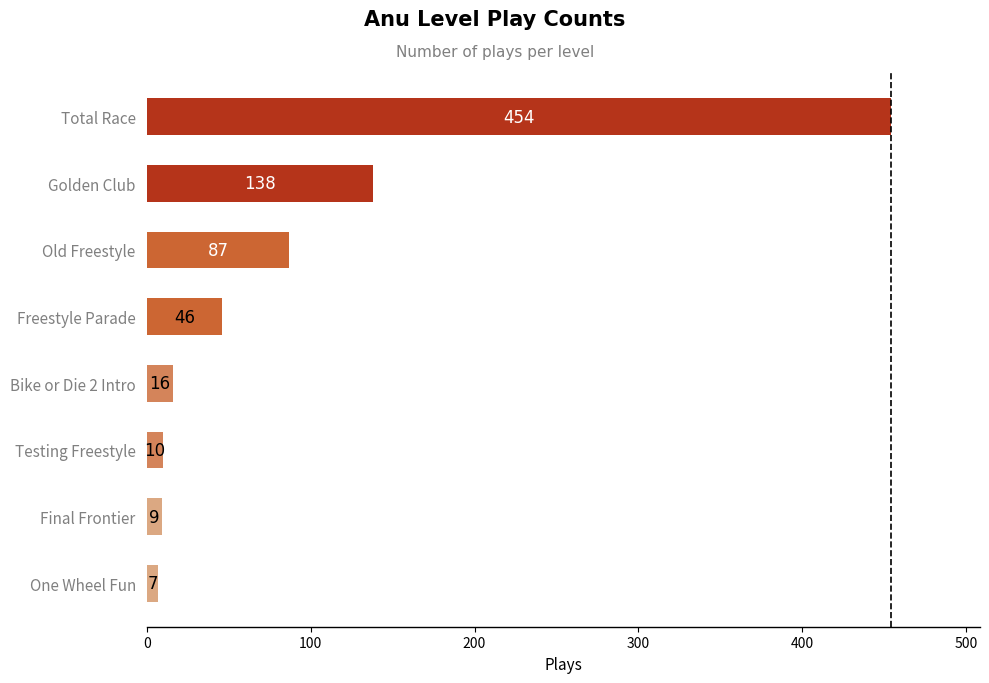

Reading bottom to top, list all the values displayed in this chart.

One Wheel Fun=7	Final Frontier=9	Testing Freestyle=10	Bike or Die 2 Intro=16	Freestyle Parade=46	Old Freestyle=87	Golden Club=138	Total Race=454